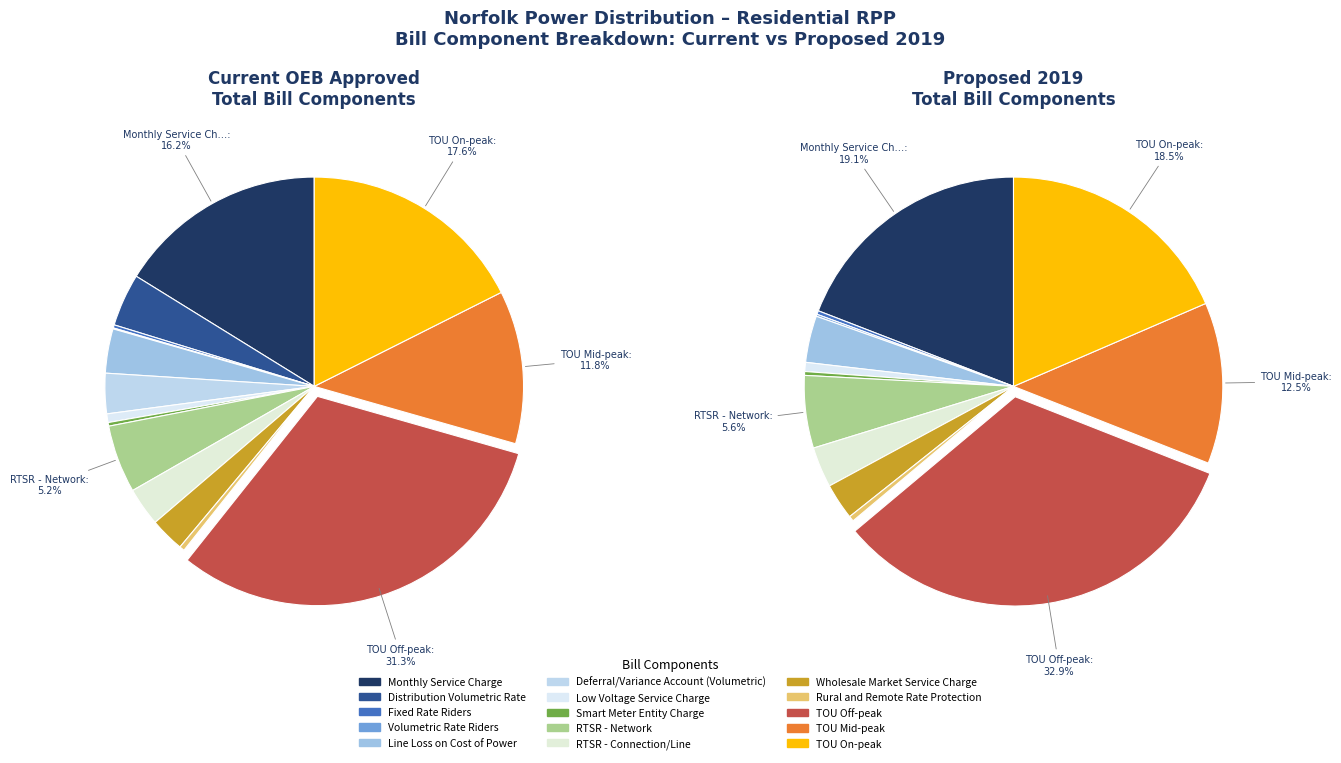

To the nearest percent, what is the difference between the 9 and 2 slice percentages?

3%